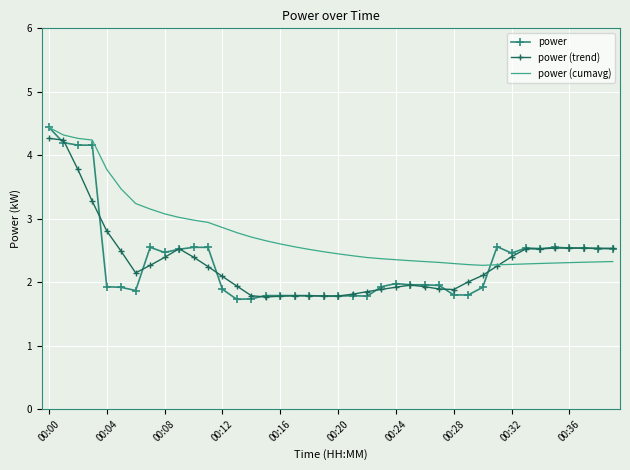

Which series has the widest spread of values?

power